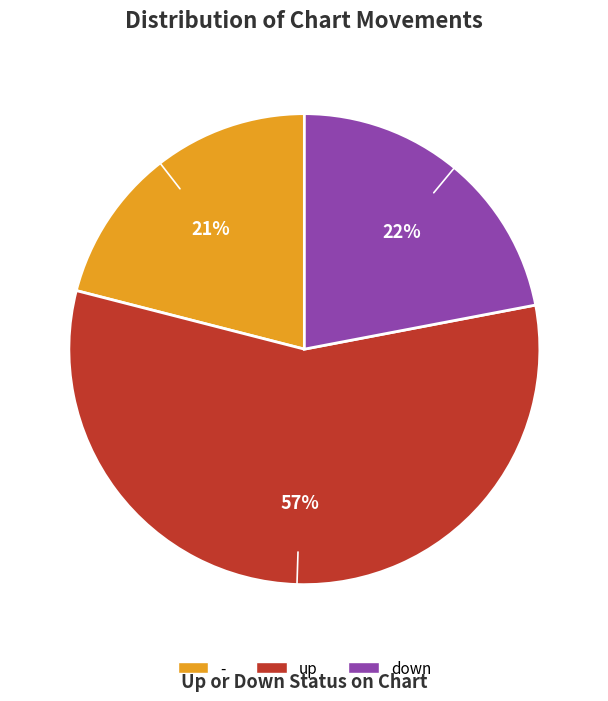

What percentage is the up slice, to the nearest percent?

57%